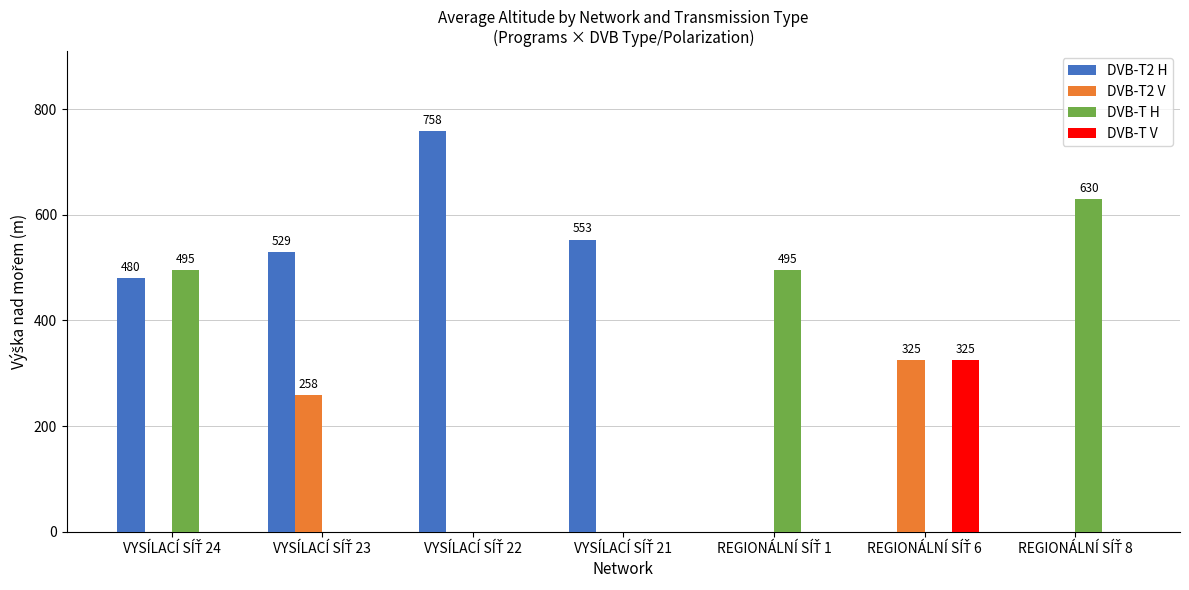

Which series has the largest total across all categories?

DVB-T2 H